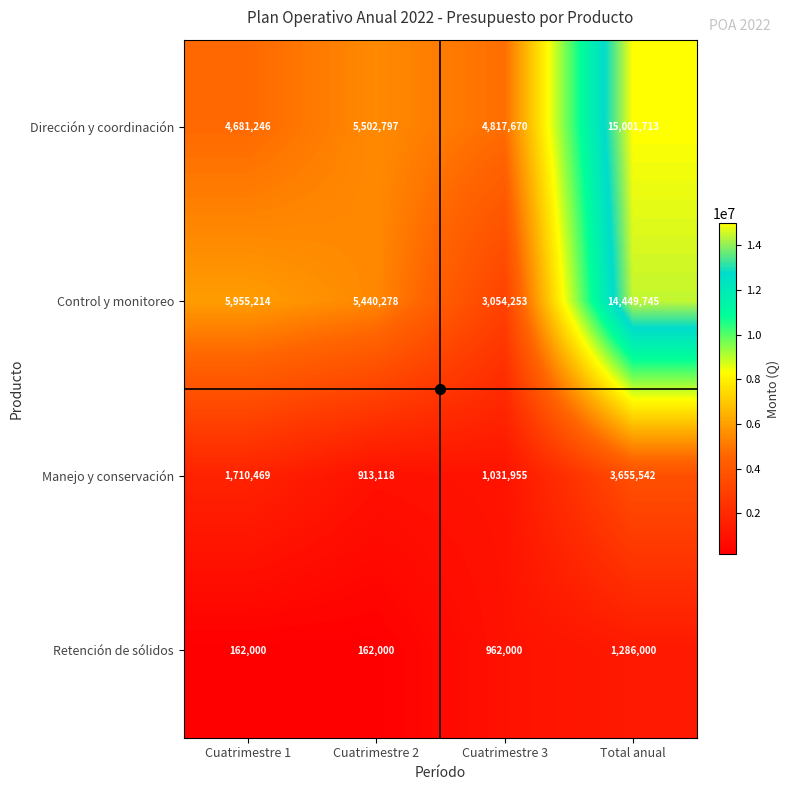

What is the minimum value for Dirección y coordinación?

4681246